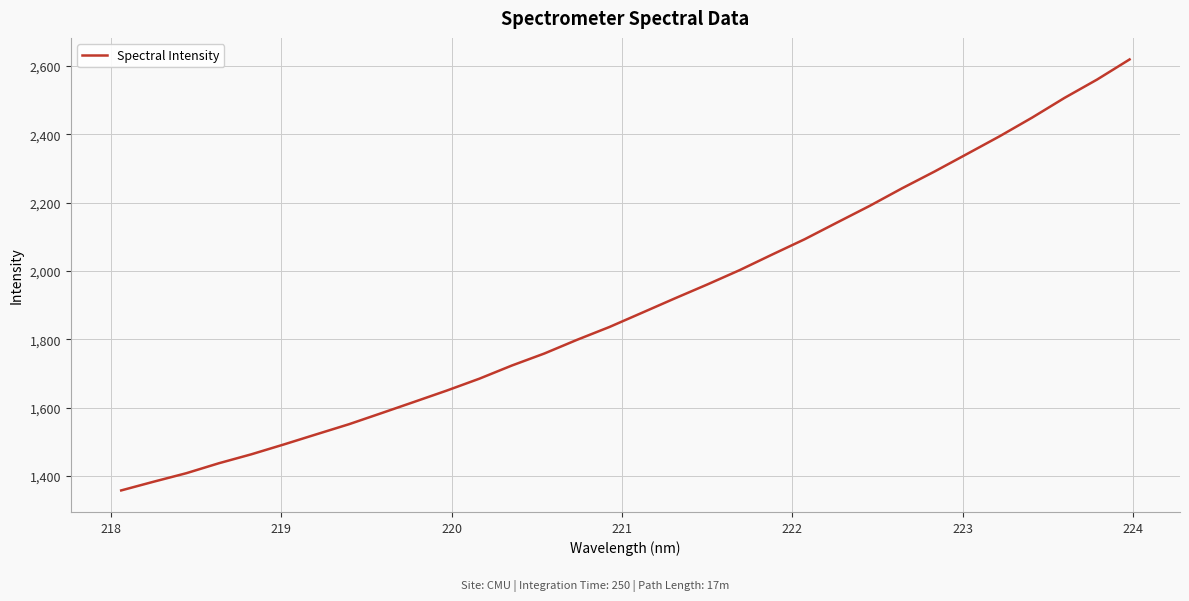

What is the greatest value displayed?

2619.1